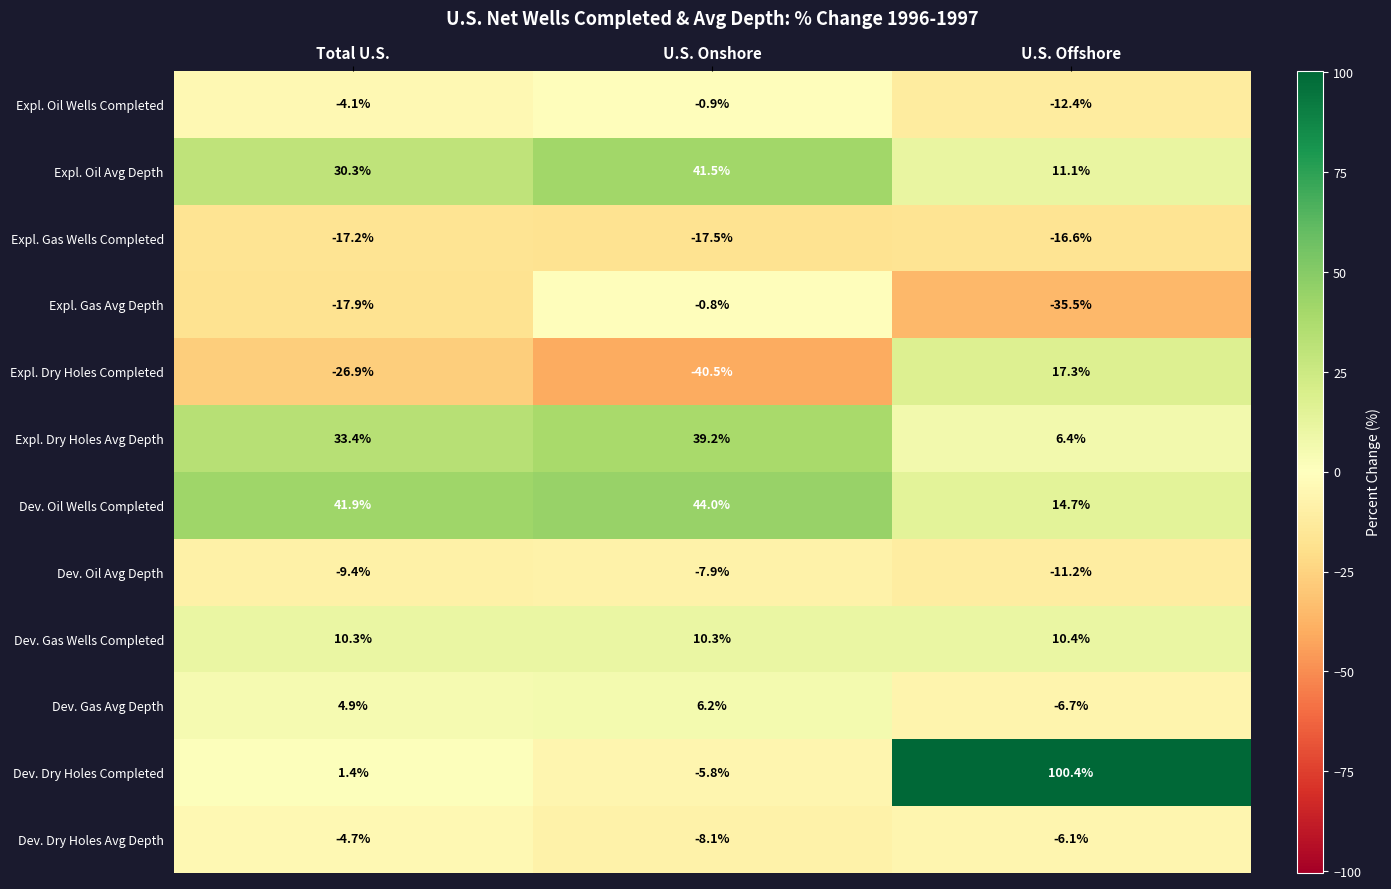

Which series has the widest spread of values?

Dev. Dry Holes Completed